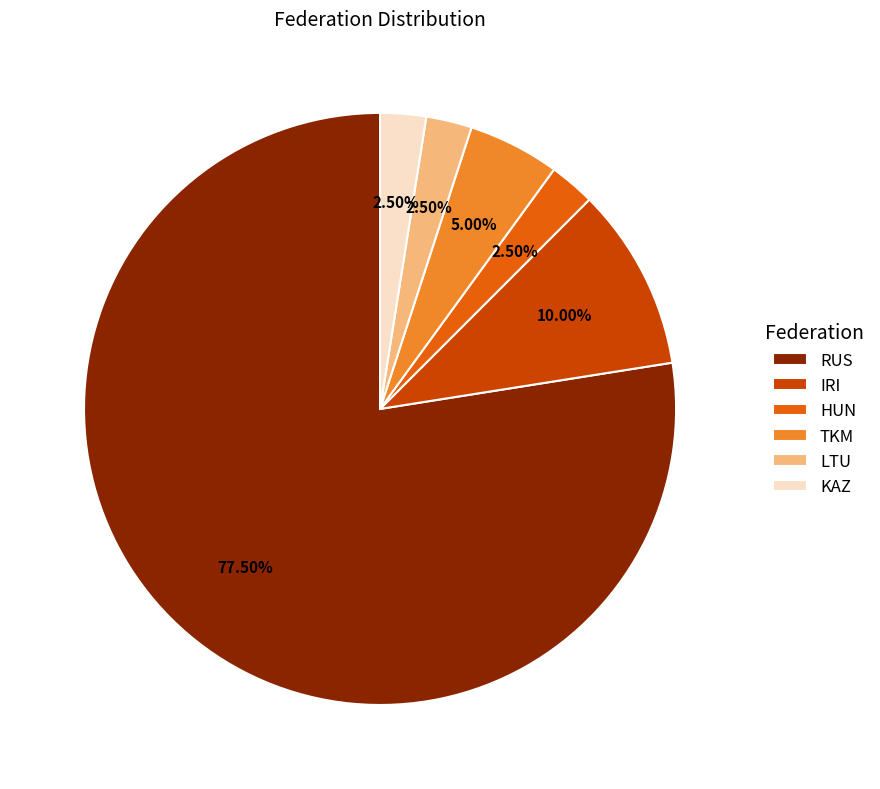

Do RUS and LTU together represent more than half of the pie?

Yes